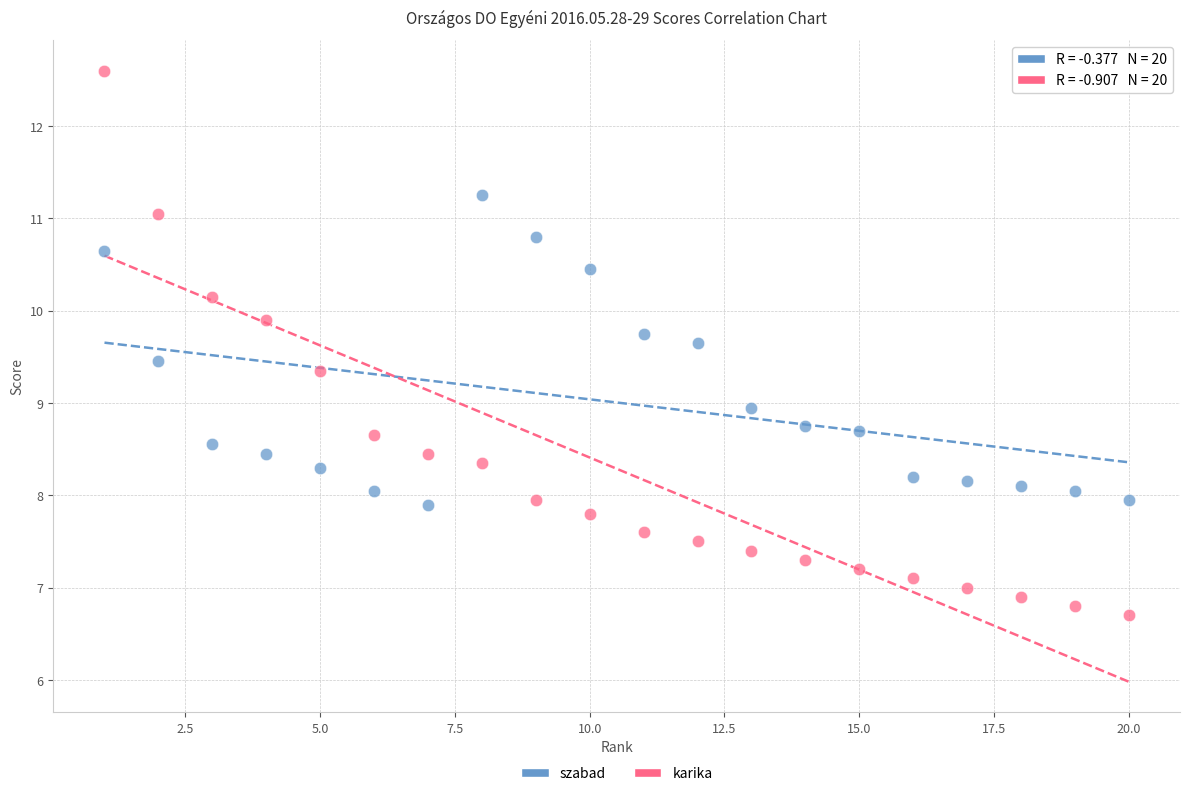

What are all the series names shown in the legend?

szabad, karika